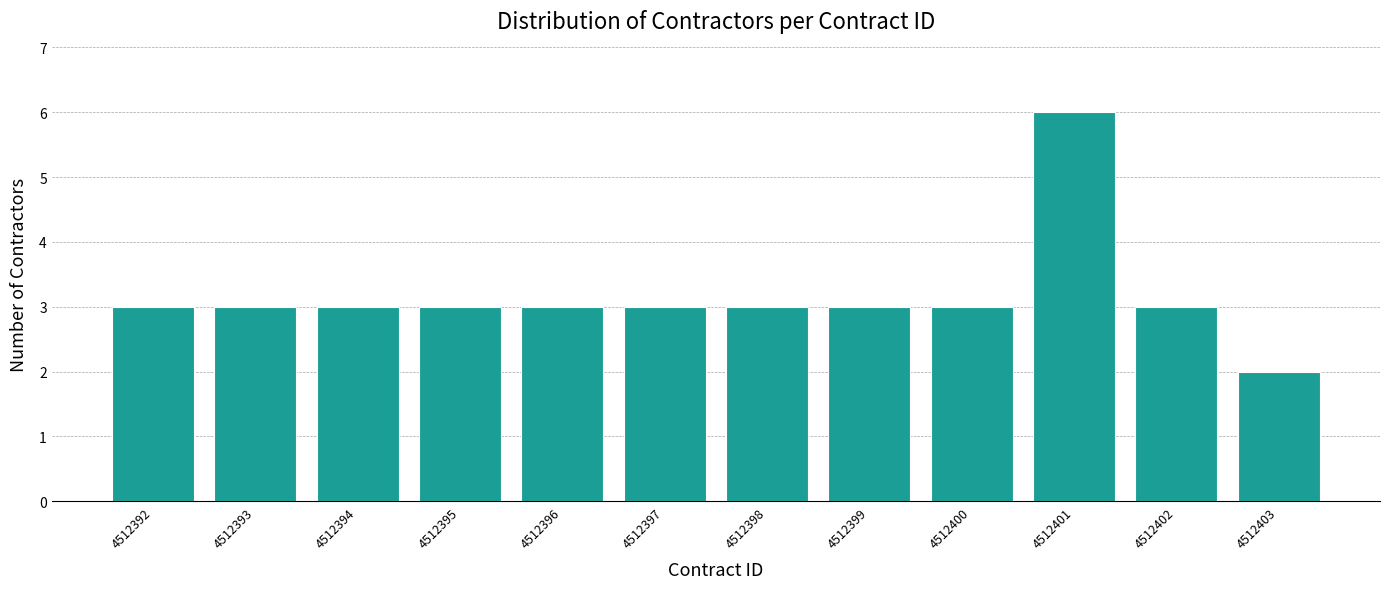

Reading left to right, transcribe all the data shown in this chart.

4512392=3	4512393=3	4512394=3	4512395=3	4512396=3	4512397=3	4512398=3	4512399=3	4512400=3	4512401=6	4512402=3	4512403=2